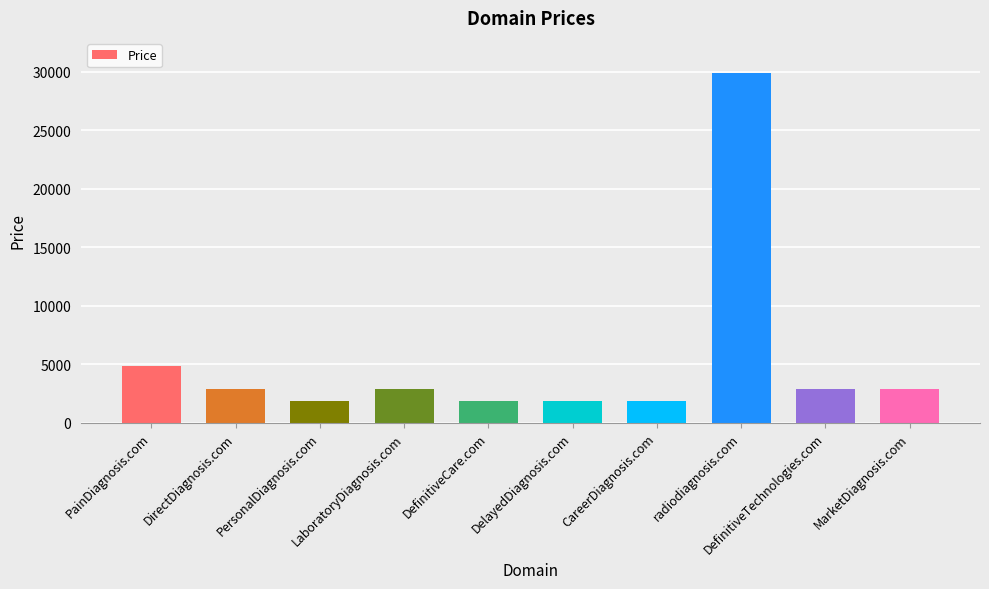

What position from the right is radiodiagnosis.com?

3